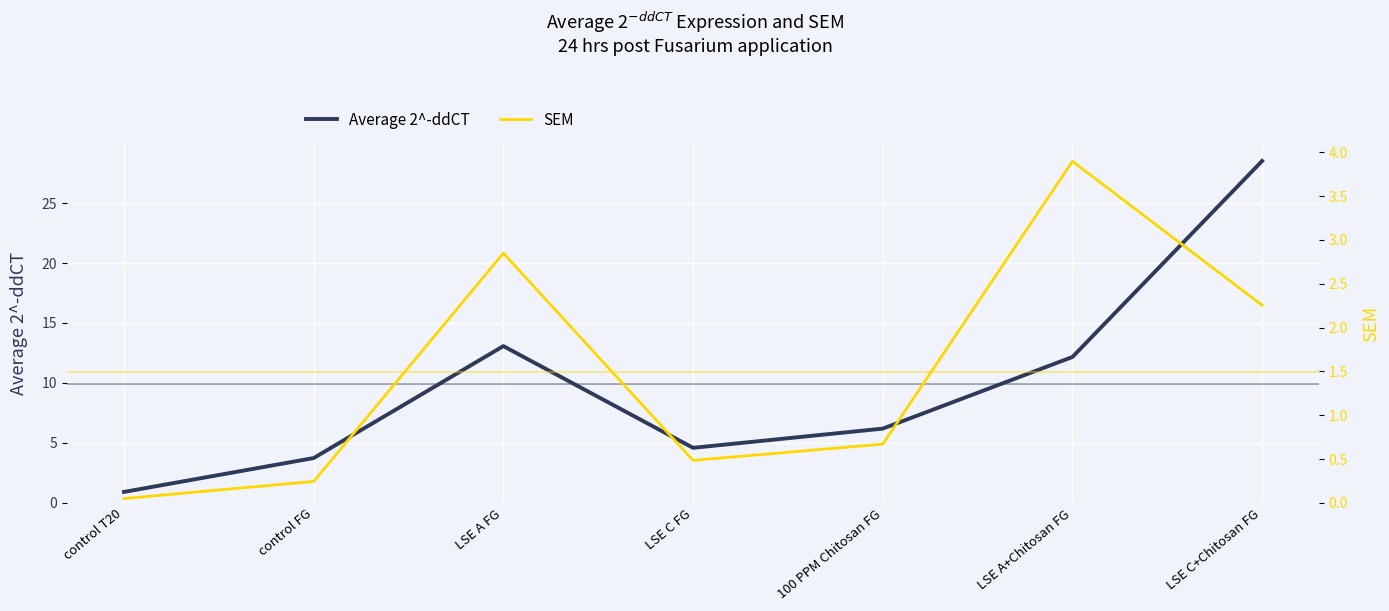

How many interior local valleys does the SEM series have?

1